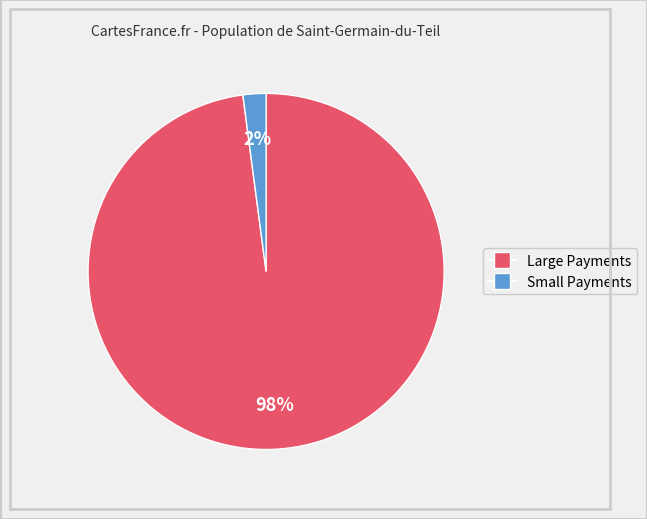

How many segments does this pie chart have?

2